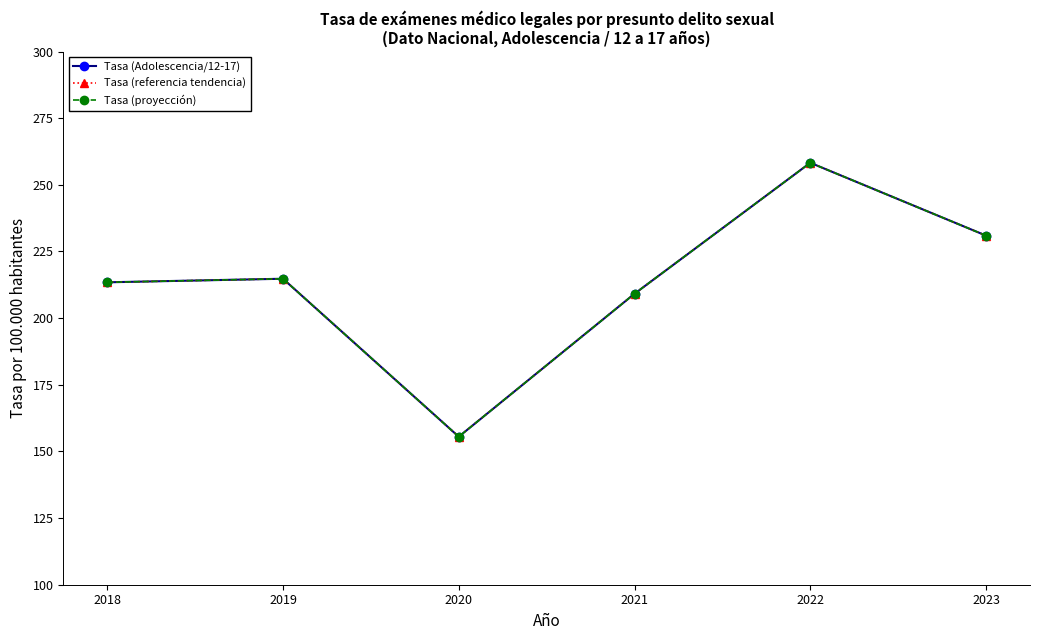

True or false: Tasa (referencia tendencia) and Tasa (Adolescencia/12-17) cross at least once.

False